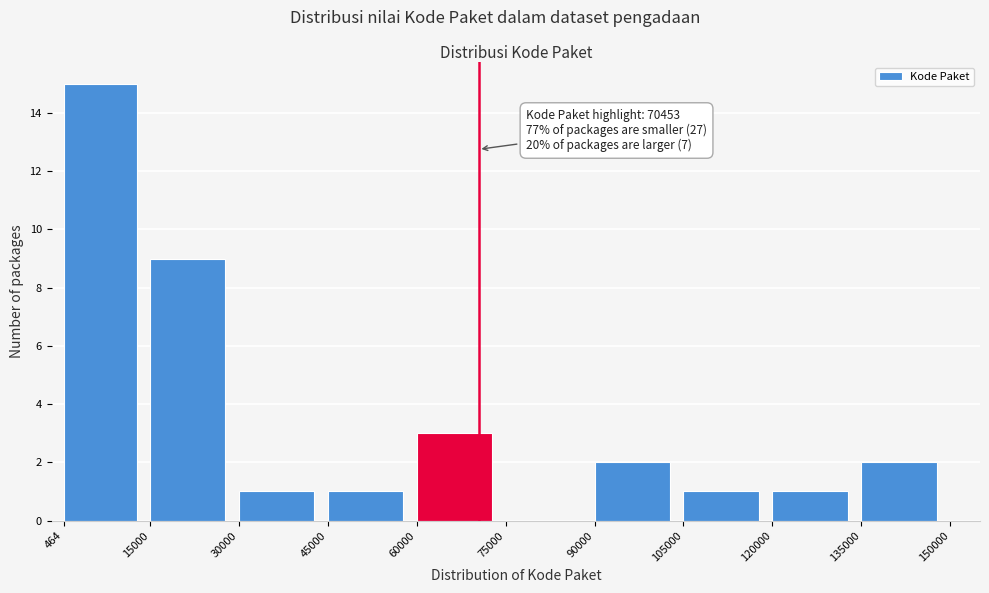

Which range on the x-axis has the tallest bar?

464 to 15000